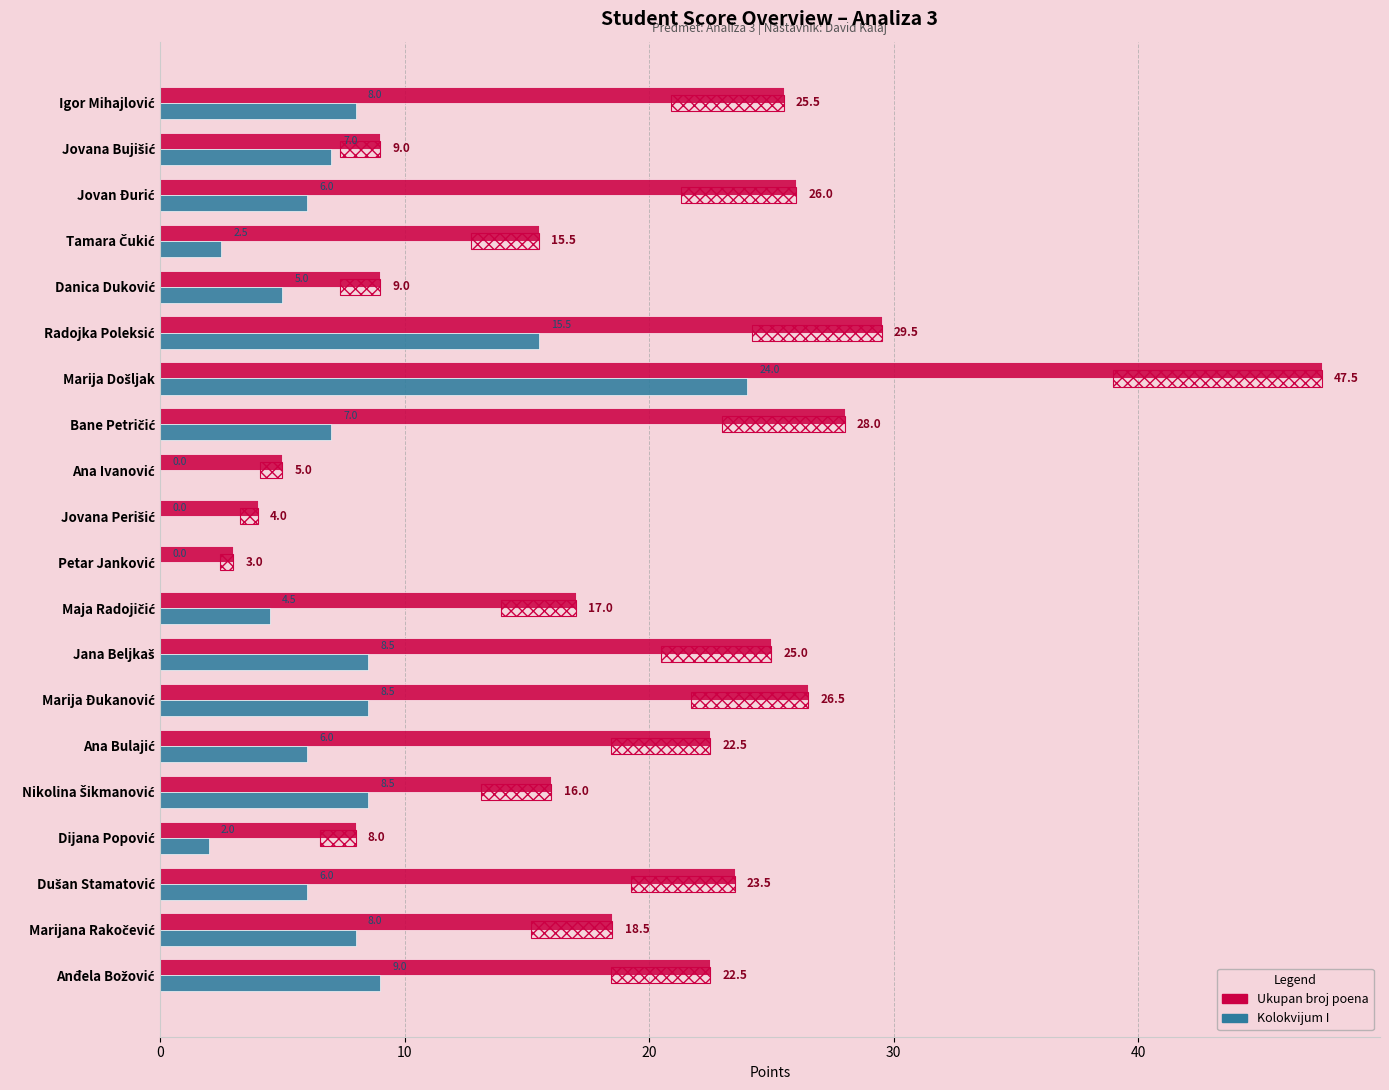

What are all the series names shown in the legend?

Ukupan broj poena, Kolokvijum I